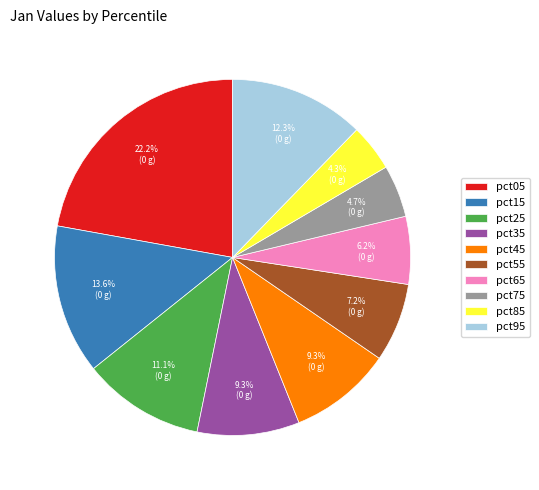

To the nearest percent, what is the difference between the pct65 and pct35 slice percentages?

3%